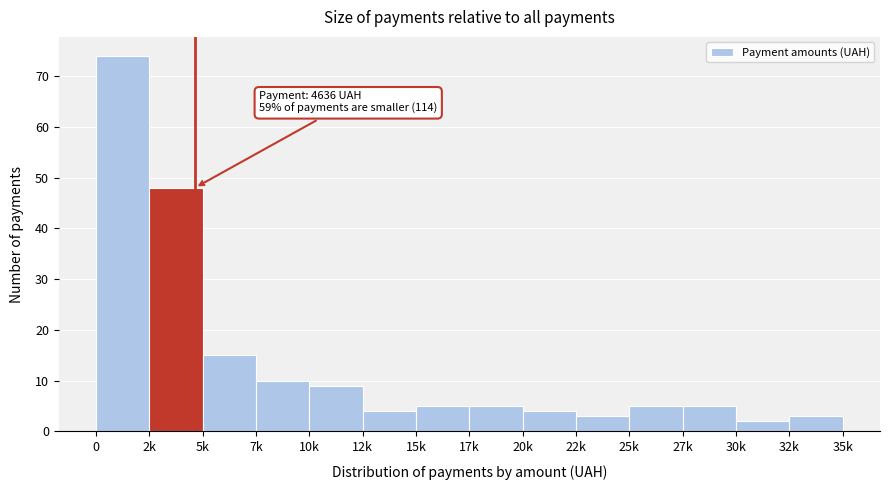

Reading right to left, transcribe all the data shown in this chart.

32k=3	30k=2	27k=5	25k=5	22k=3	20k=4	17k=5	15k=5	12k=4	10k=9	7k=10	5k=15	2k=48	0=74